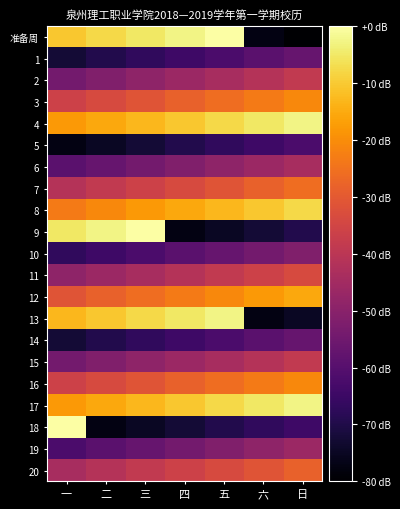

Which series has the largest total across all categories?

4